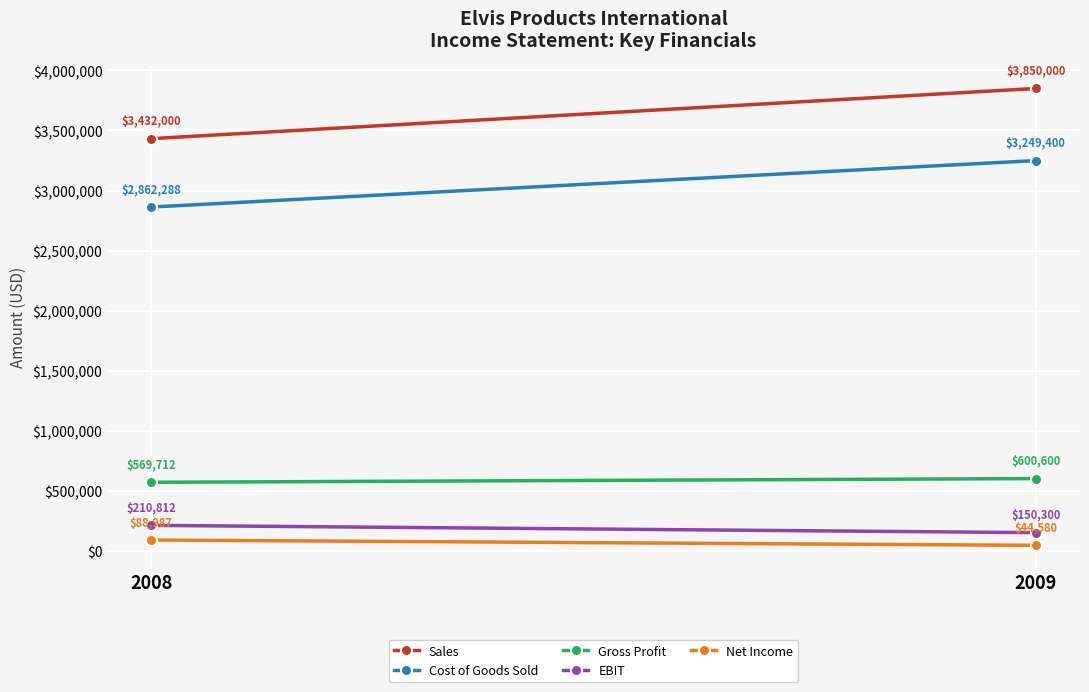

At which label is Sales closest to 3641000?

2008